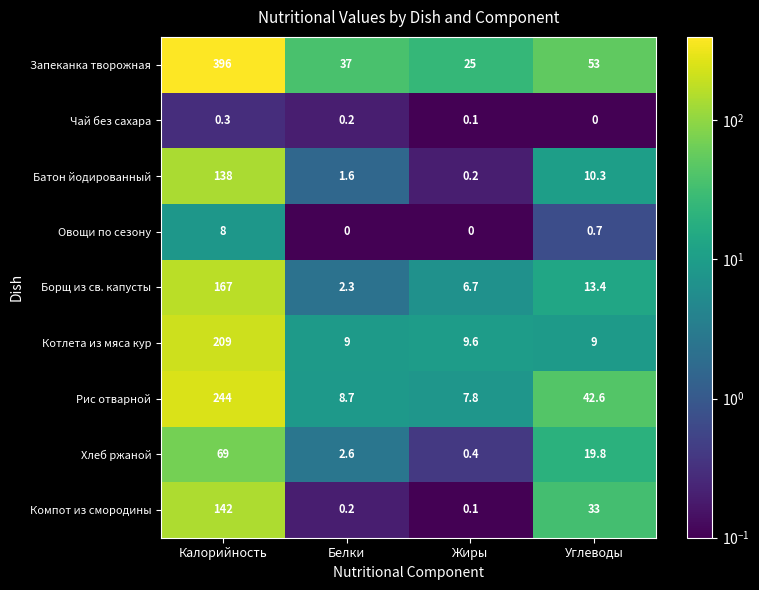

At which label does Запеканка творожная first exceed 53?

Калорийность